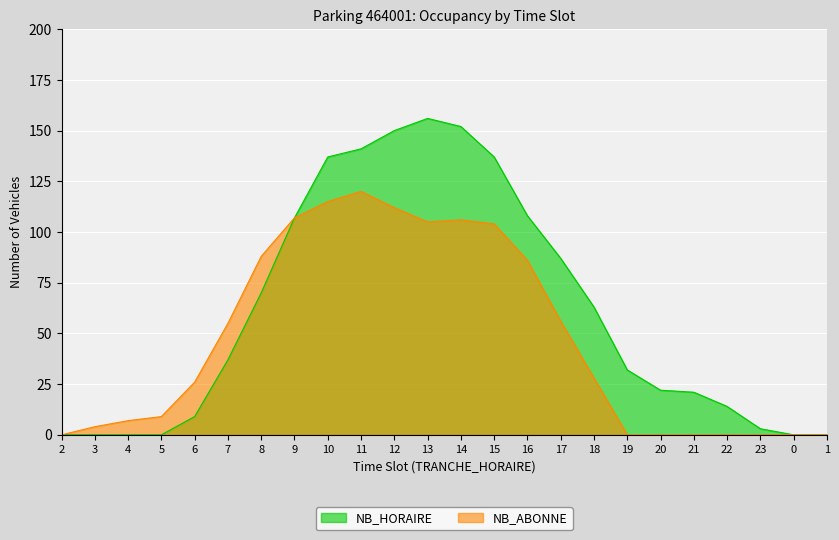

True or false: NB_HORAIRE has a value of 223 at 10.

False